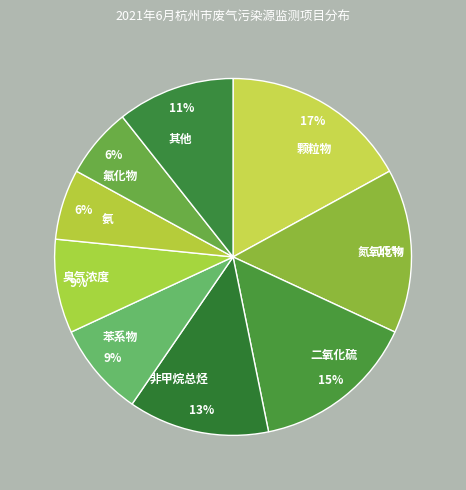

What percentage is the 其他 slice, to the nearest percent?

11%